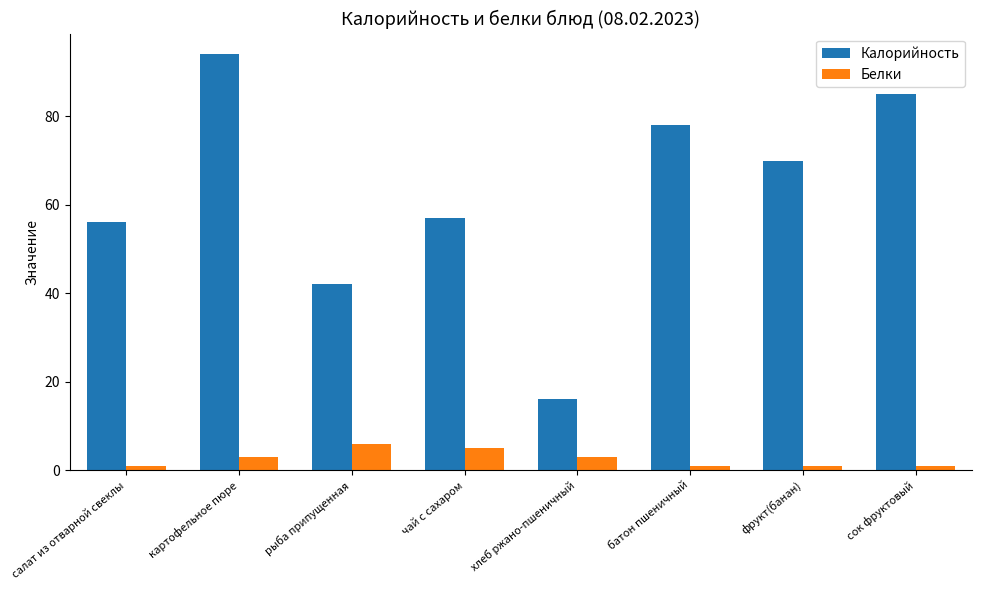

What is the difference between the highest and lowest values at чай с сахаром?

52